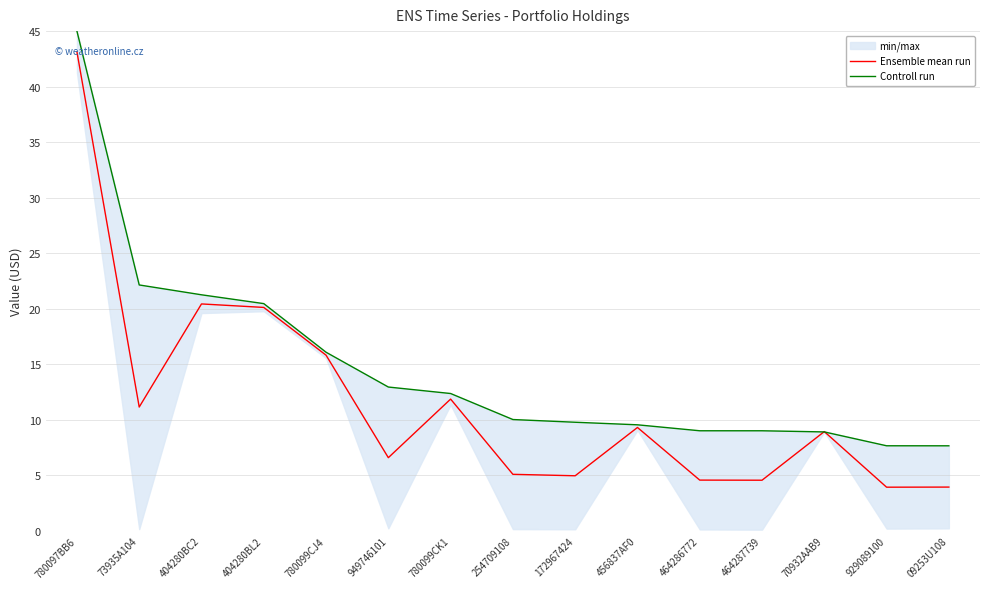

Which category has the lowest value across all series?

929089100